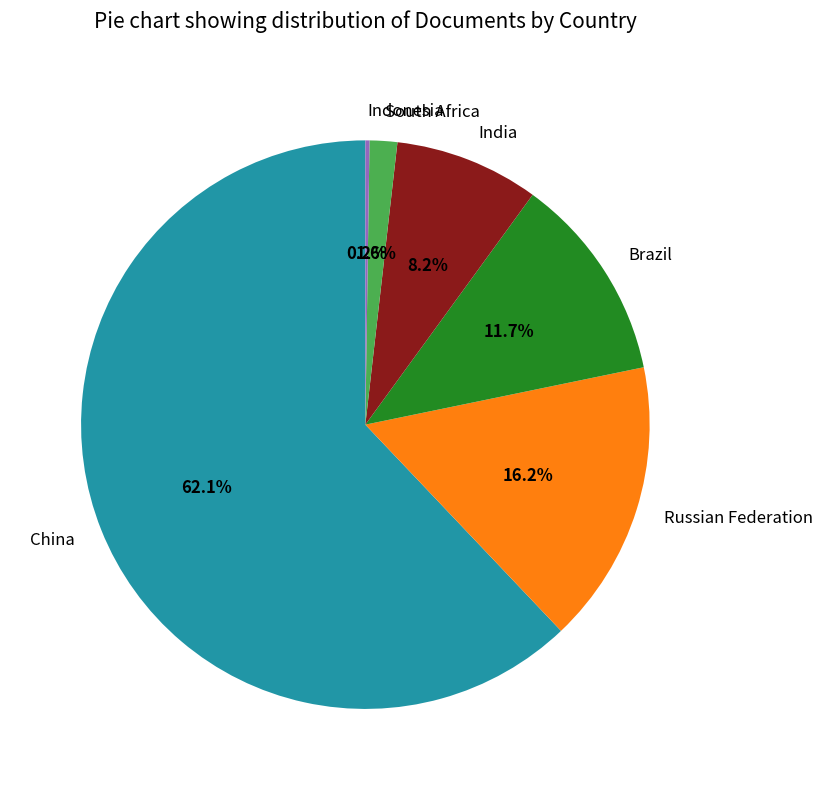

How much of the chart is everything except China?

37.9%